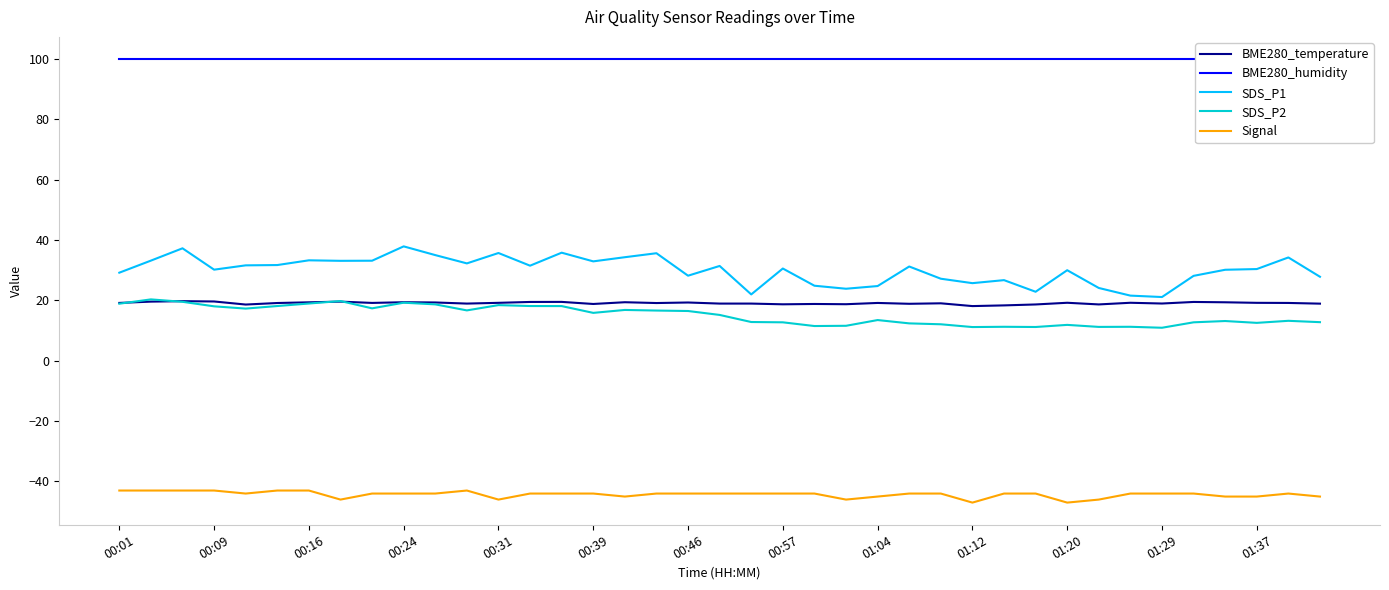

How many data points in BME280_temperature are less than 19?

15